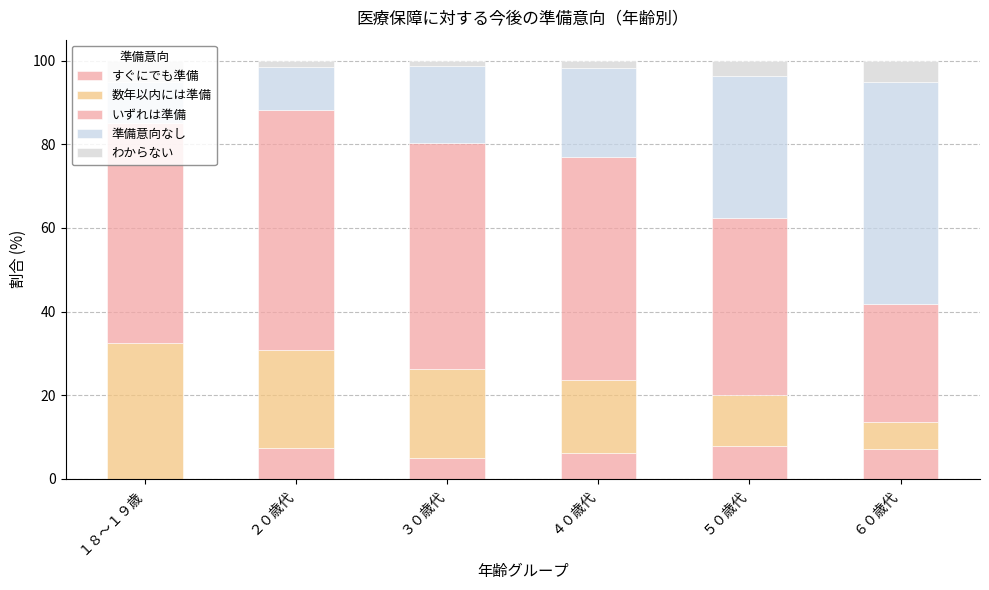

Is it true that 準備意向なし equals 17.0 at ２０歳代?

False